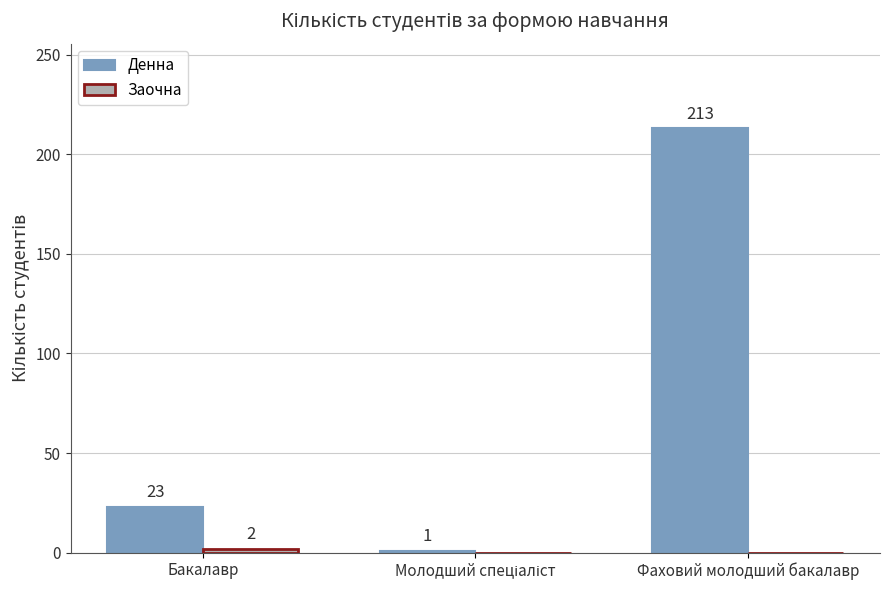

Which category has the highest value across all series?

Фаховий молодший бакалавр